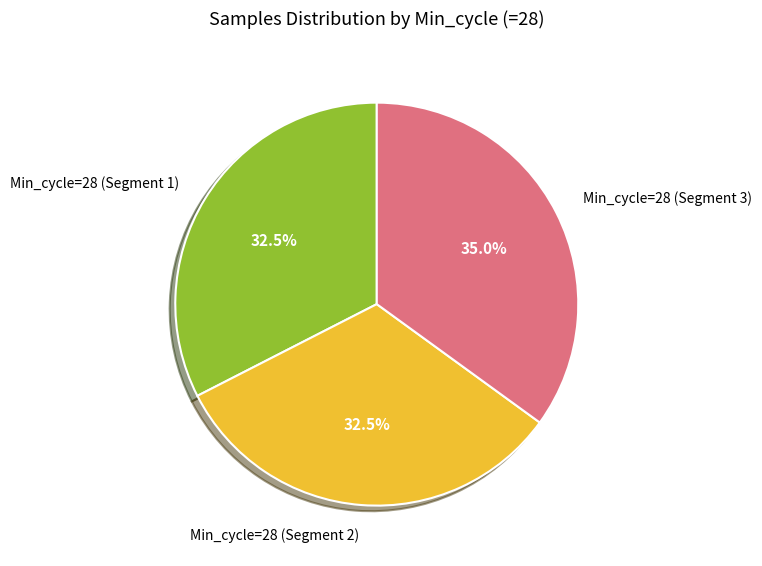

Count the number of slices in the pie.

3